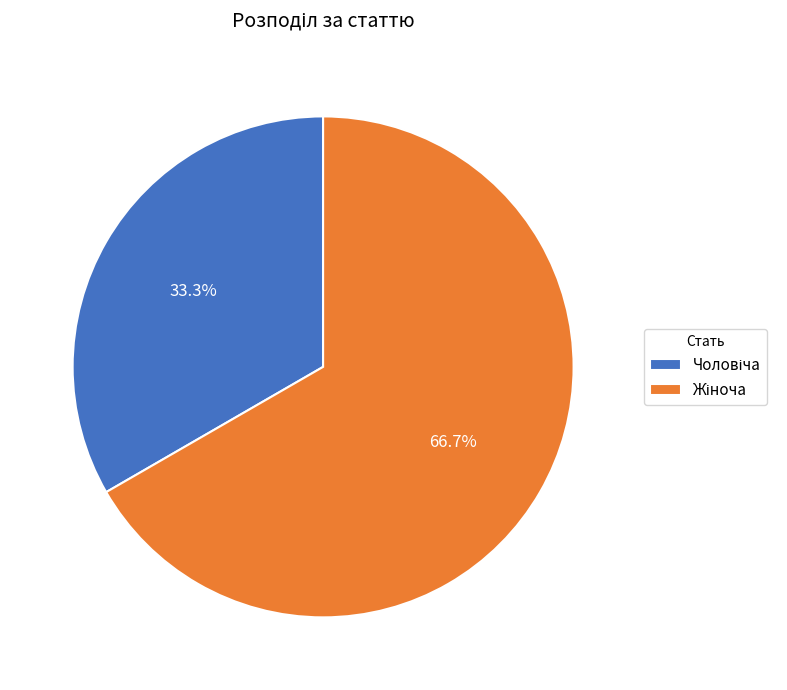

Is there any slice that represents more than half of the pie?

Yes